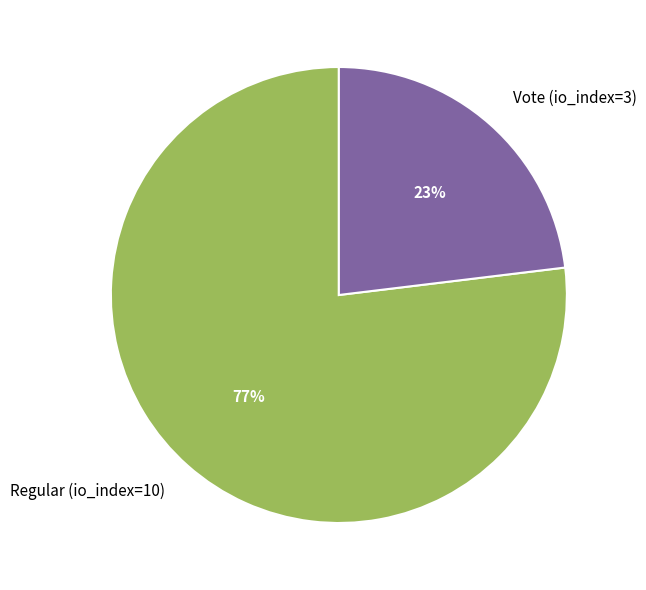

What percentage is the Vote (io_index=3) slice, to the nearest percent?

23%